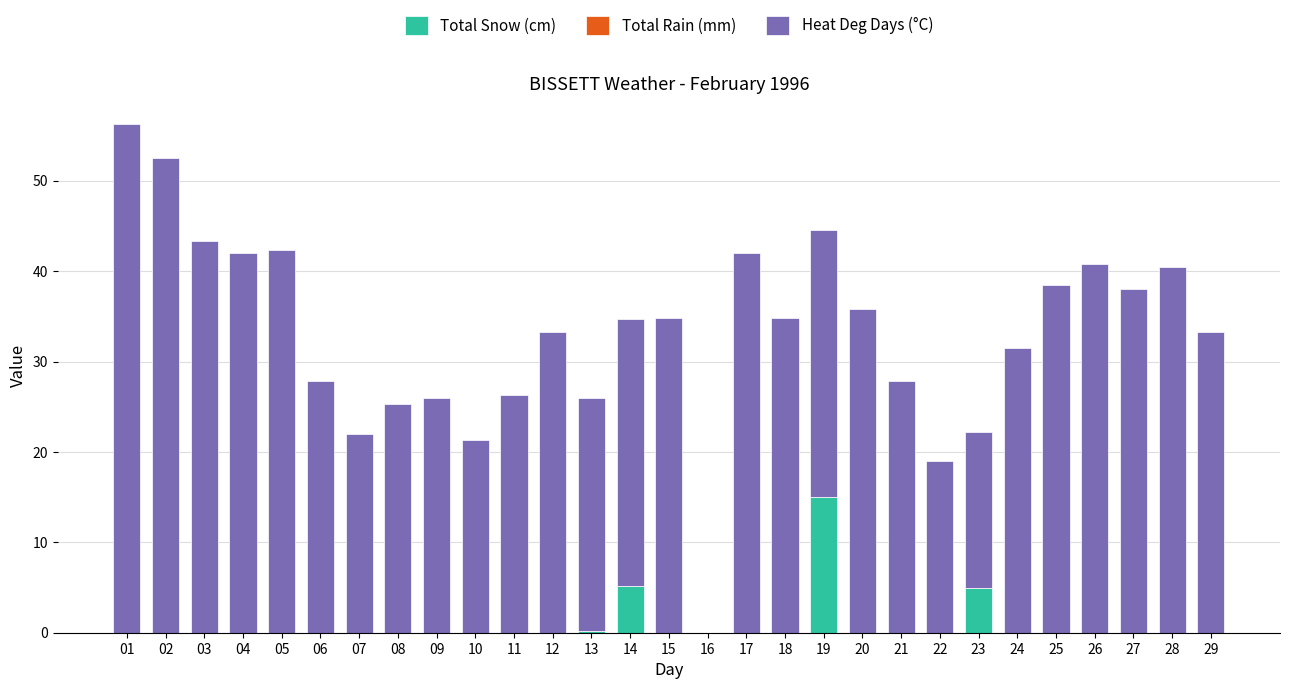

Which category has the highest value in the Total Snow (cm) series?

19